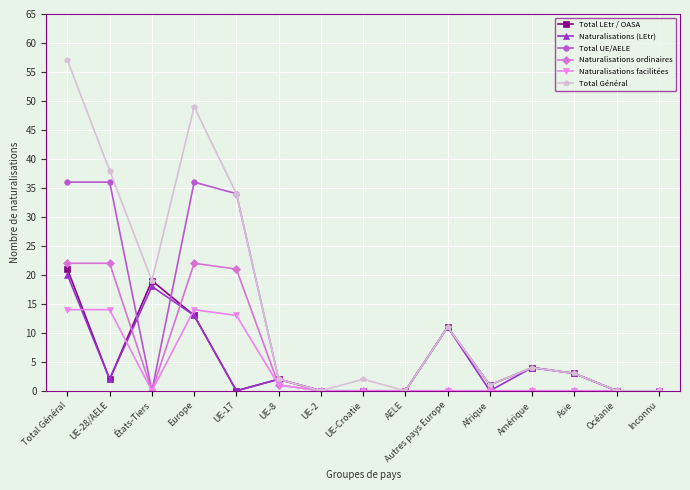

Where is the first local minimum for Naturalisations facilitées?

États-Tiers